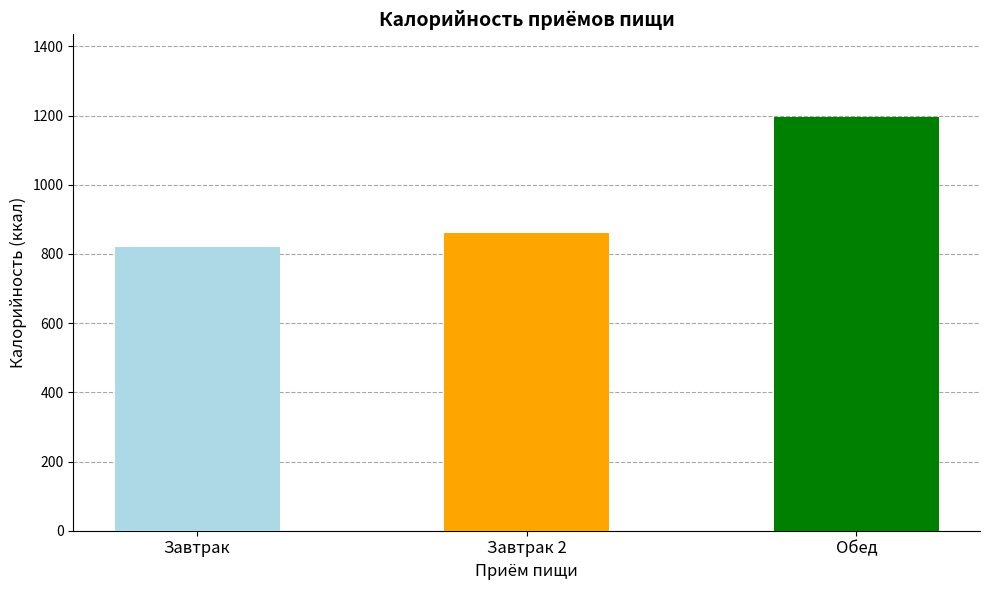

What value does the data have at Обед?

1195.6